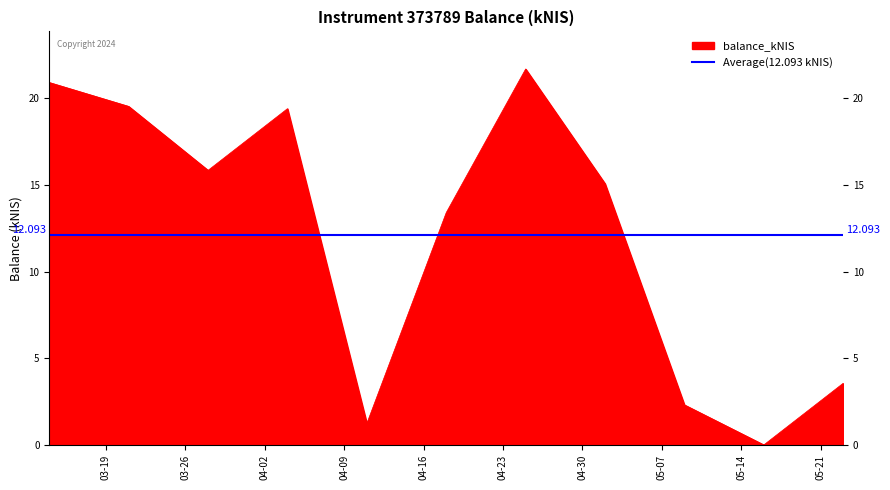

The value at 2024-03-28 is 7.8. True or false?

False